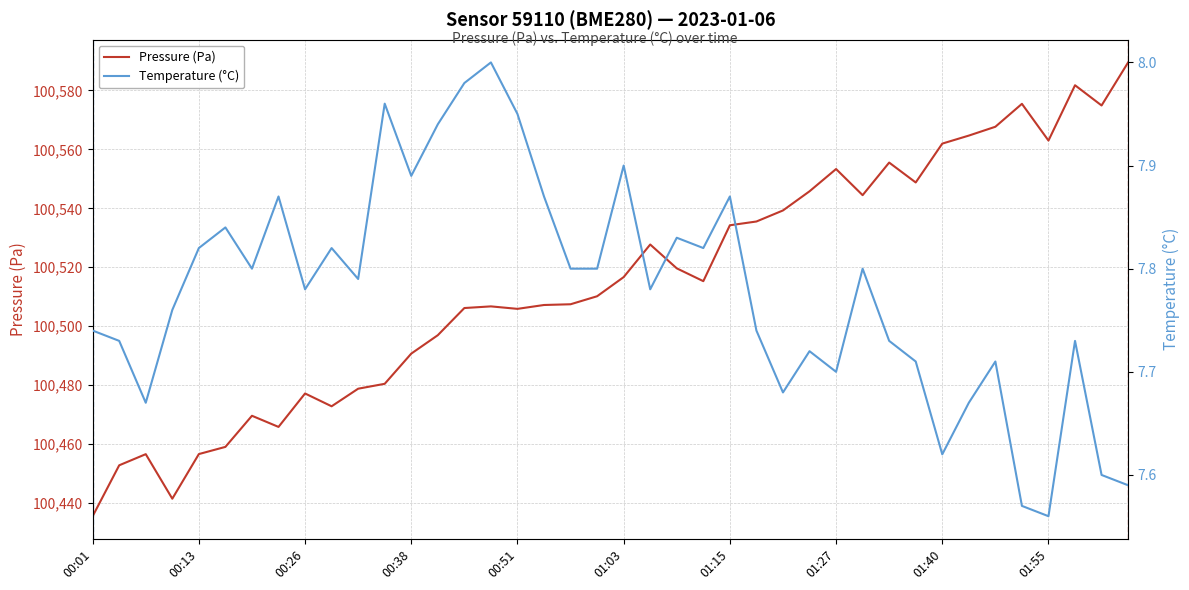

At which category is the sum across all series the highest?

39